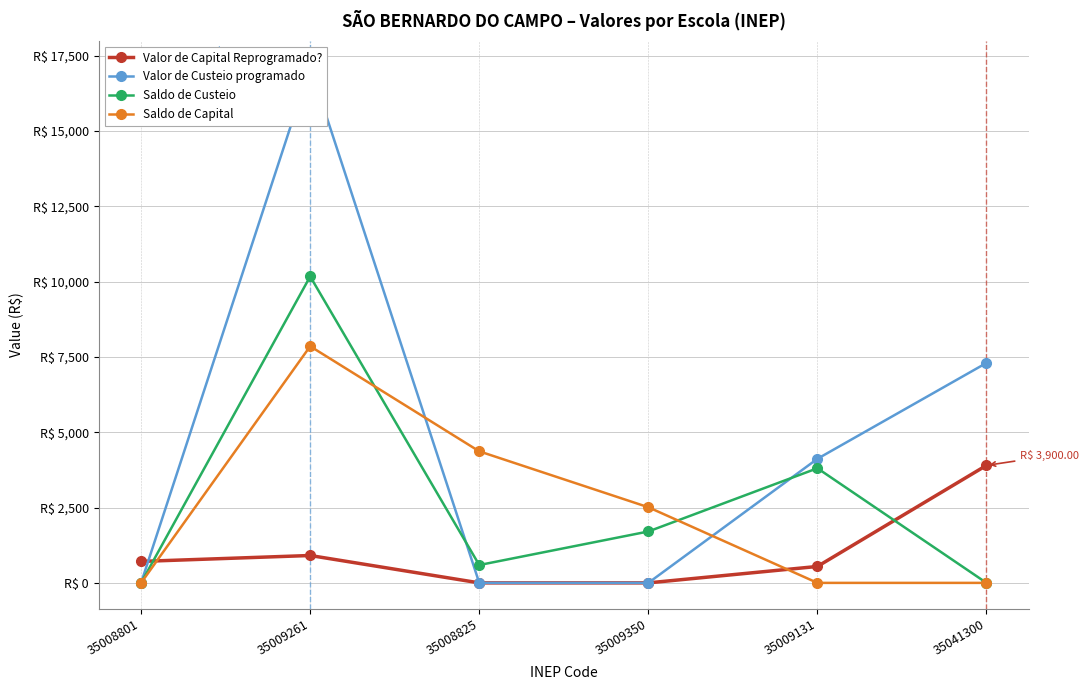

How many intersections are there between Saldo de Capital and Valor de Capital Reprogramado??

2